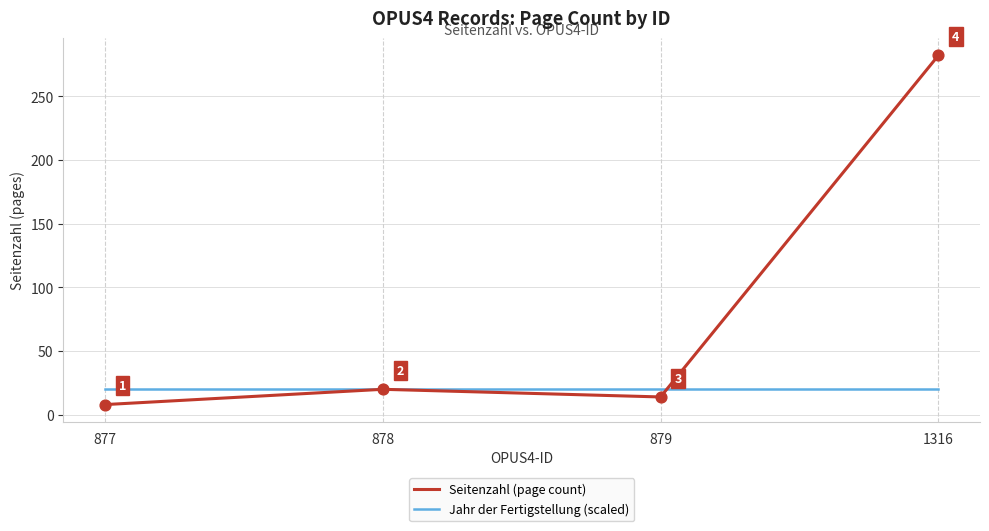

Which series has the largest total across all categories?

Seitenzahl (page count)